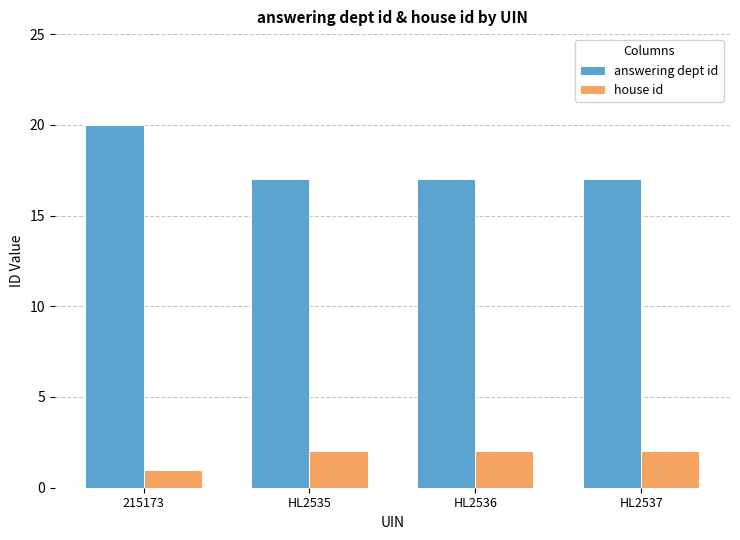

At which label is house id closest to 1?

215173